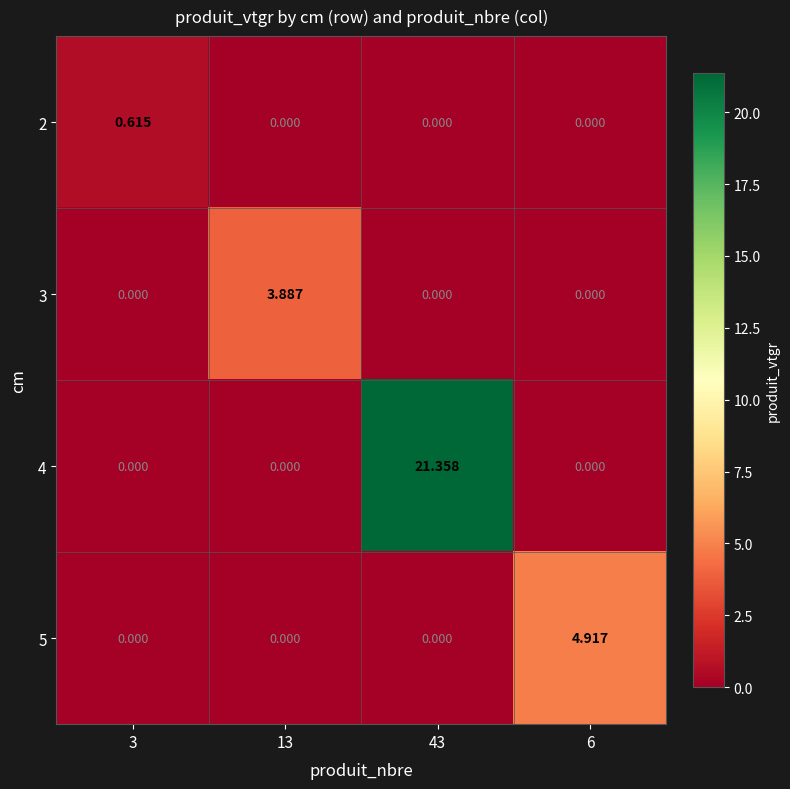

Is the value of 5 at 3 greater than the value of 3 at 13?

No